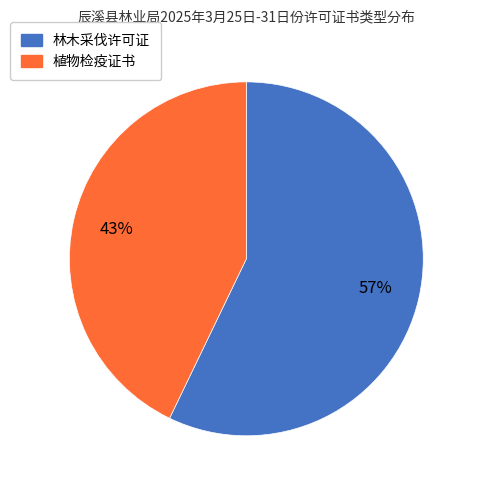

Which slice represents more than half of the pie?

林木采伐许可证